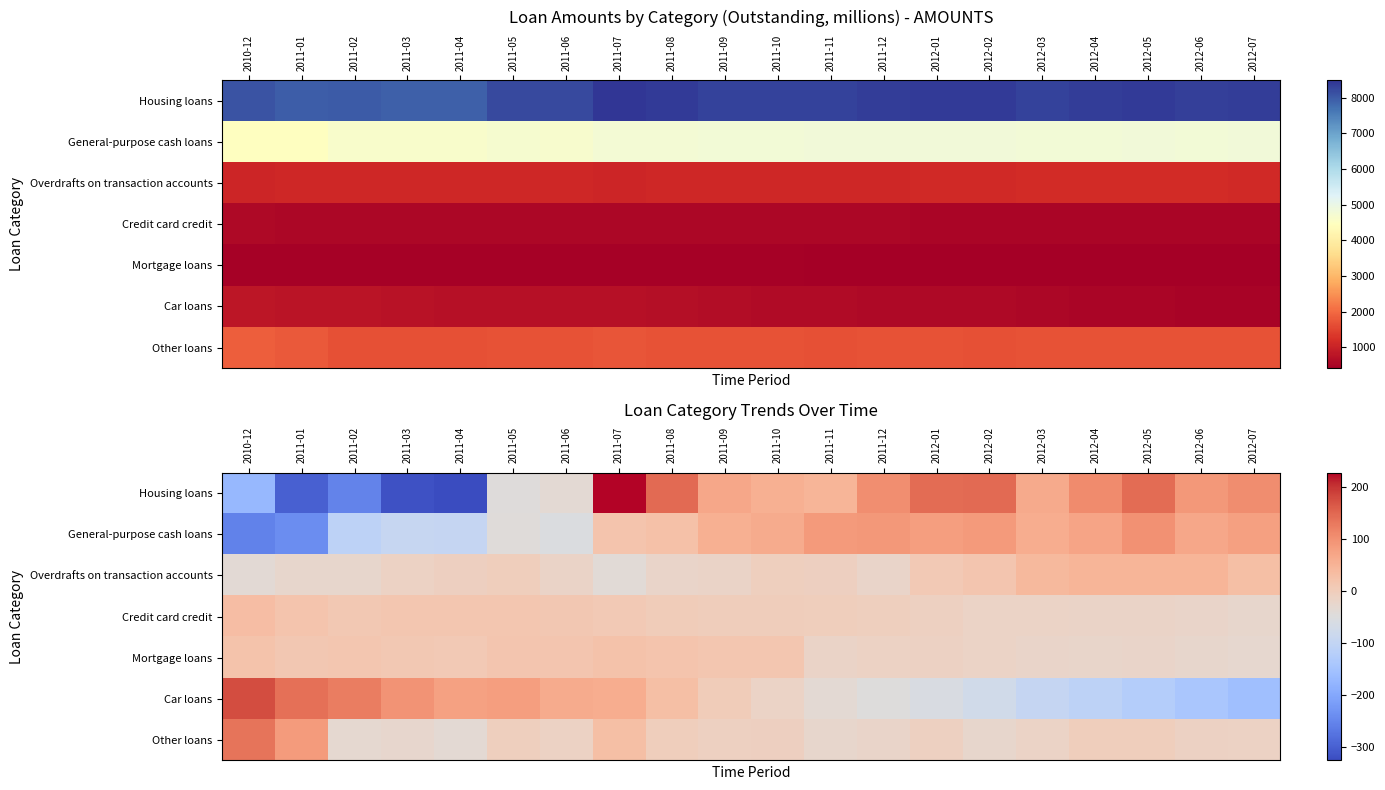

How many positive values does the Mortgage loans series have?

11